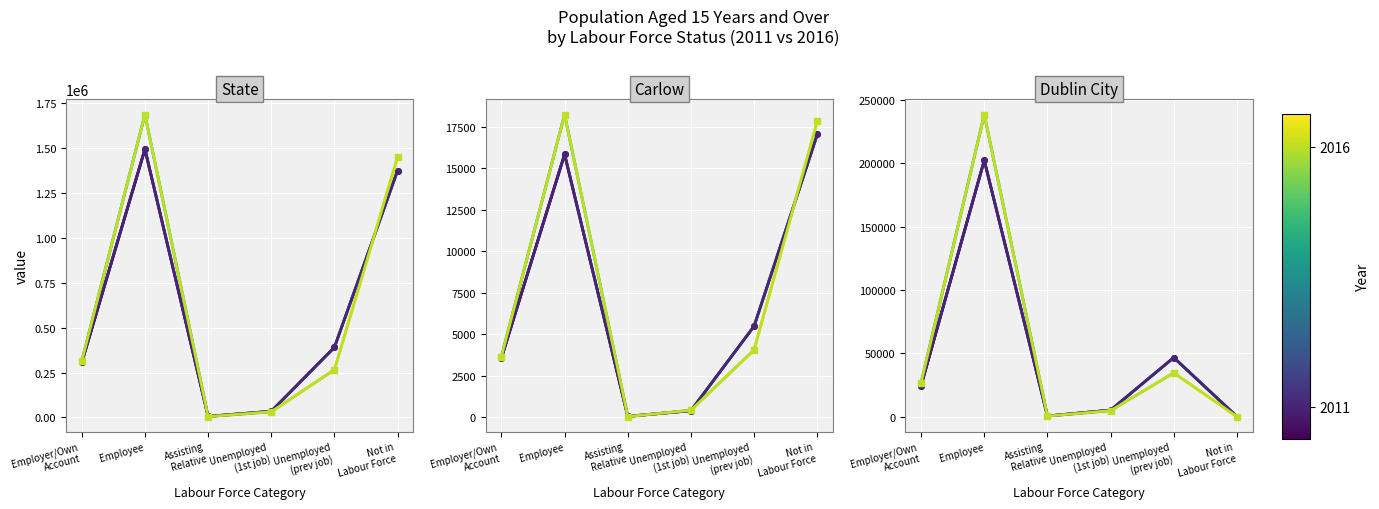

What position from the left is Unemployed (prev job)?

5